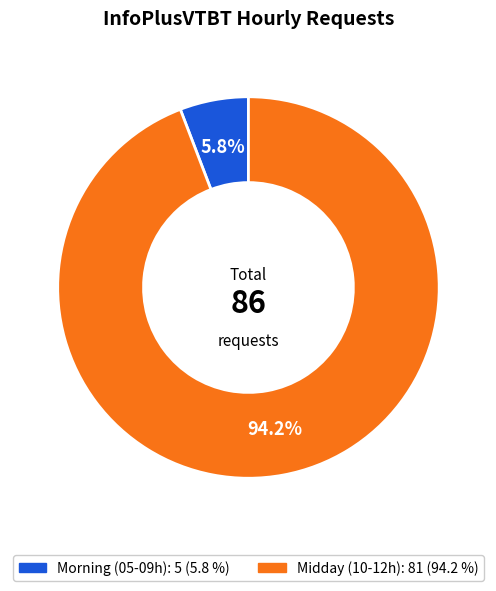

Is there a majority slice in this chart?

Yes